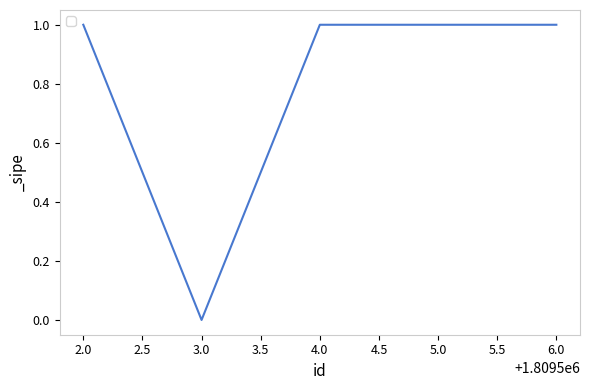

How many distinct data groups are displayed?

1